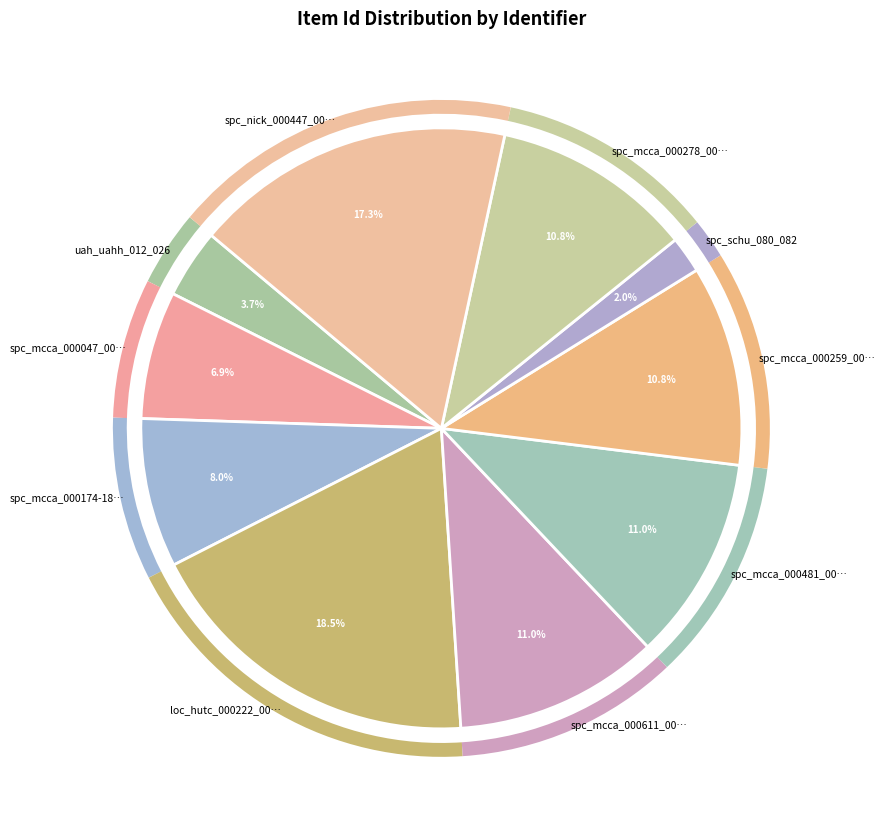

Which category has the biggest portion of the pie?

loc_hutc_000222_00…